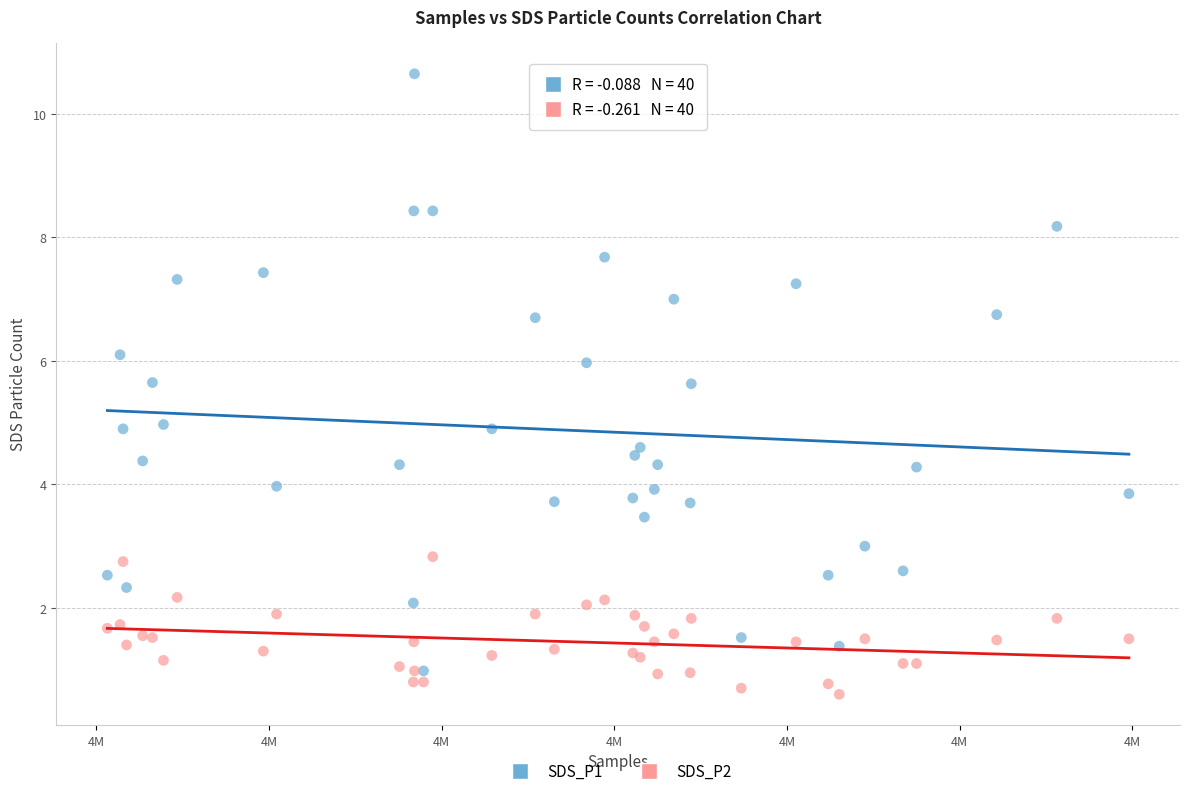

What are all the series names shown in the legend?

SDS_P1, SDS_P2